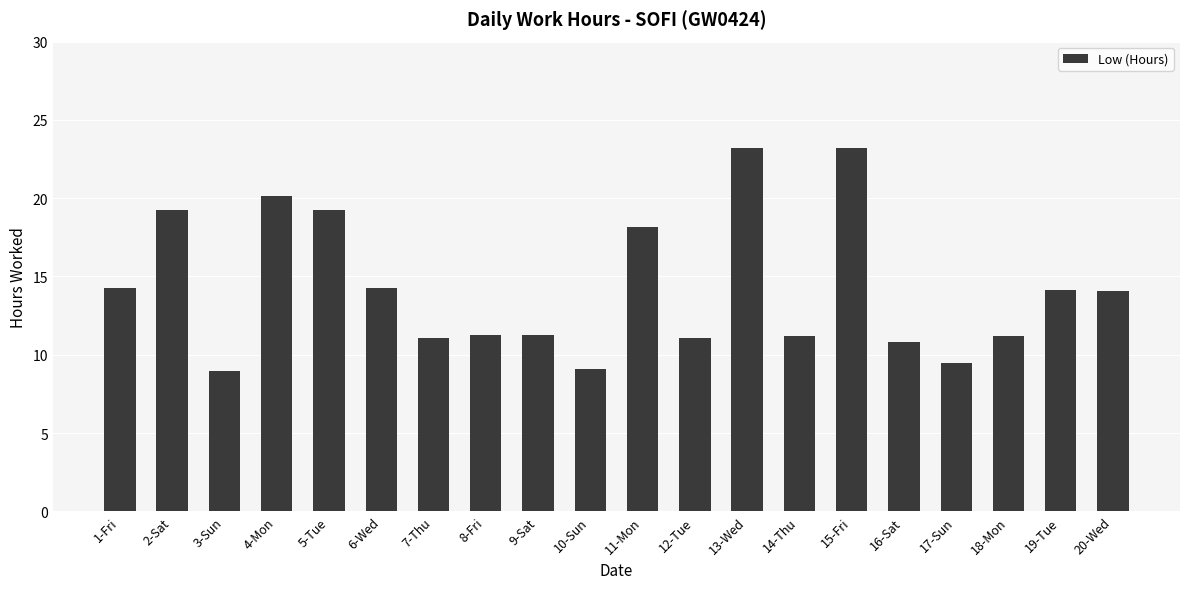

How many values exceed 14?

10